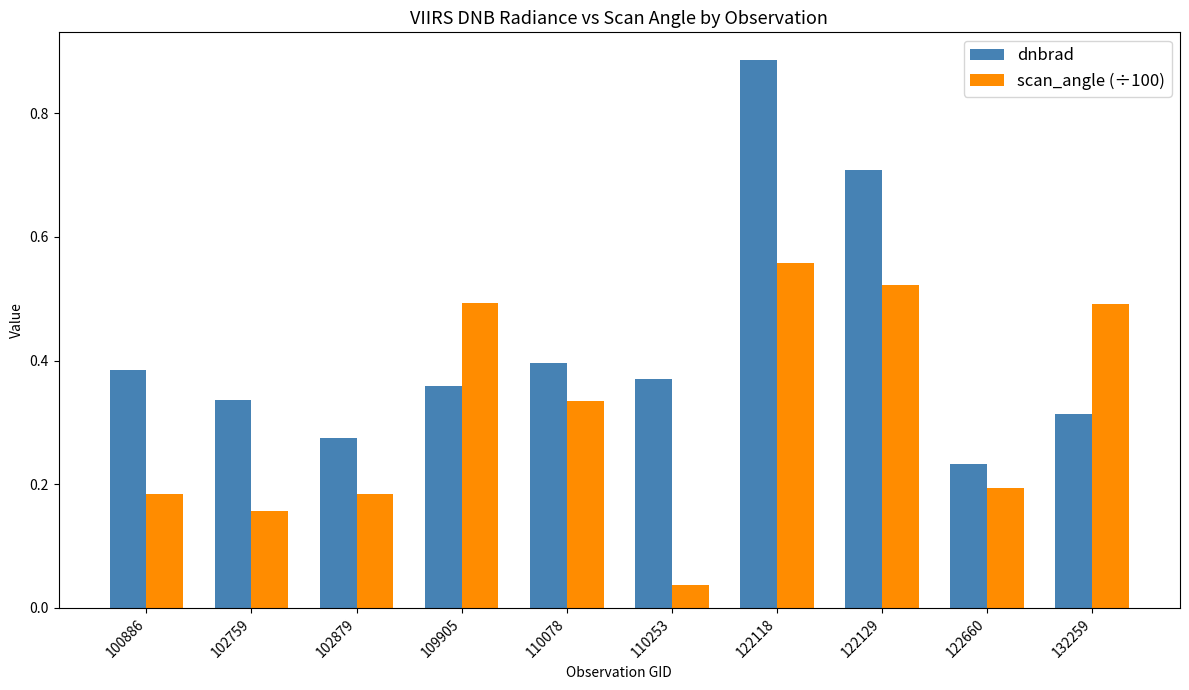

Which category has the highest value in the dnbrad series?

122118